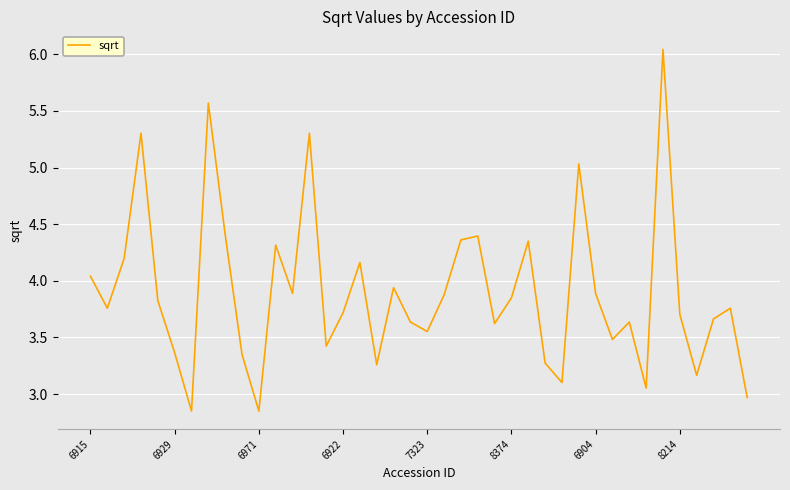

What is the difference between the maximum and minimum values?

3.2